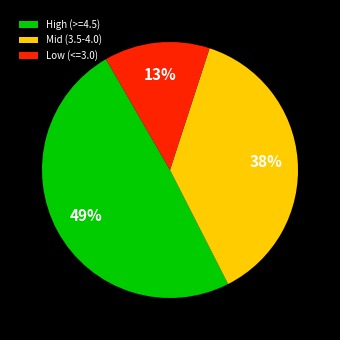

Combined, do Mid (3.5-4.0) and Low (<=3.0) account for over 50%?

Yes